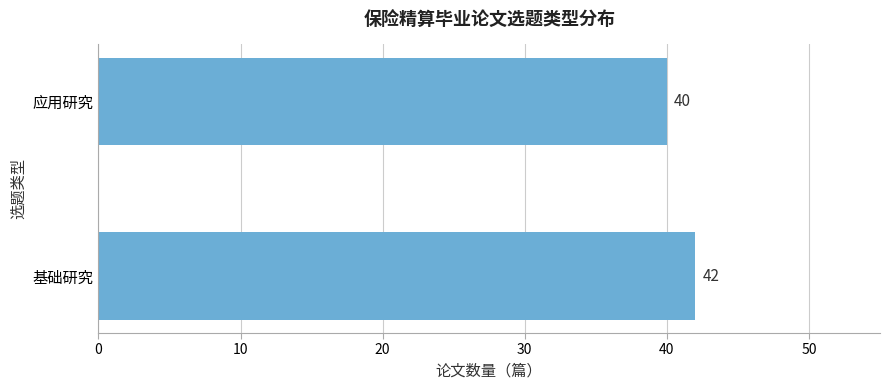

List the labels in order of value, smallest first.

应用研究, 基础研究